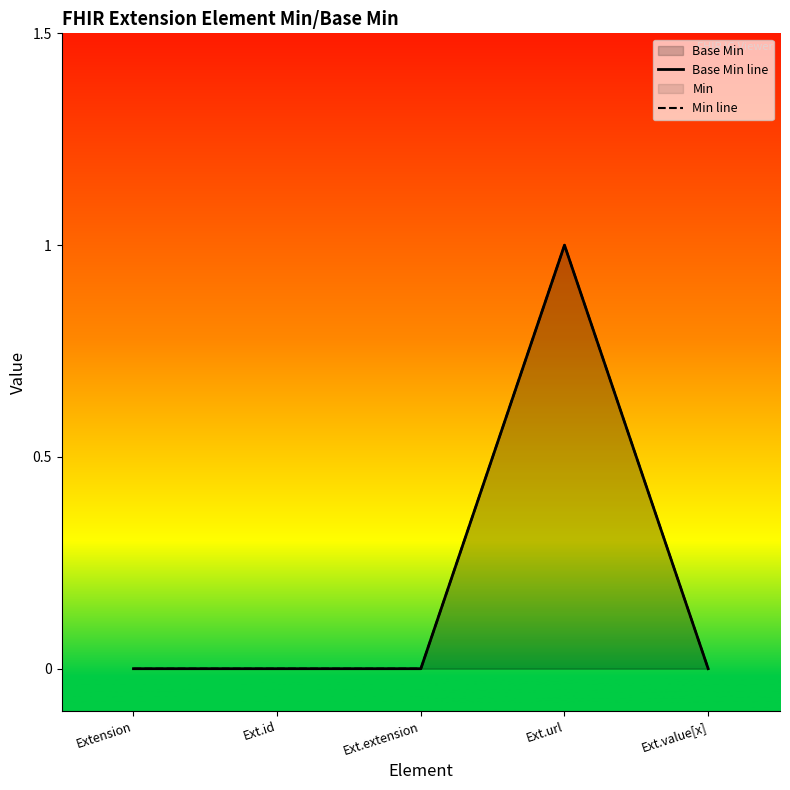

How many values in the Min line series exceed 0?

1